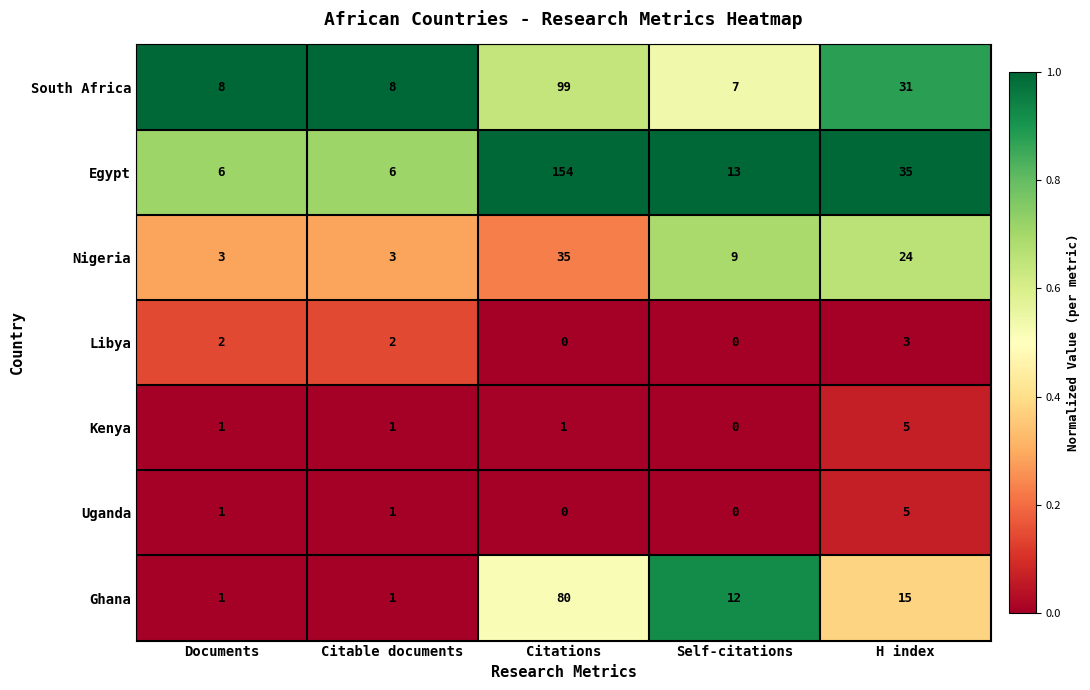

Where does the Nigeria series first go above 9?

Citations